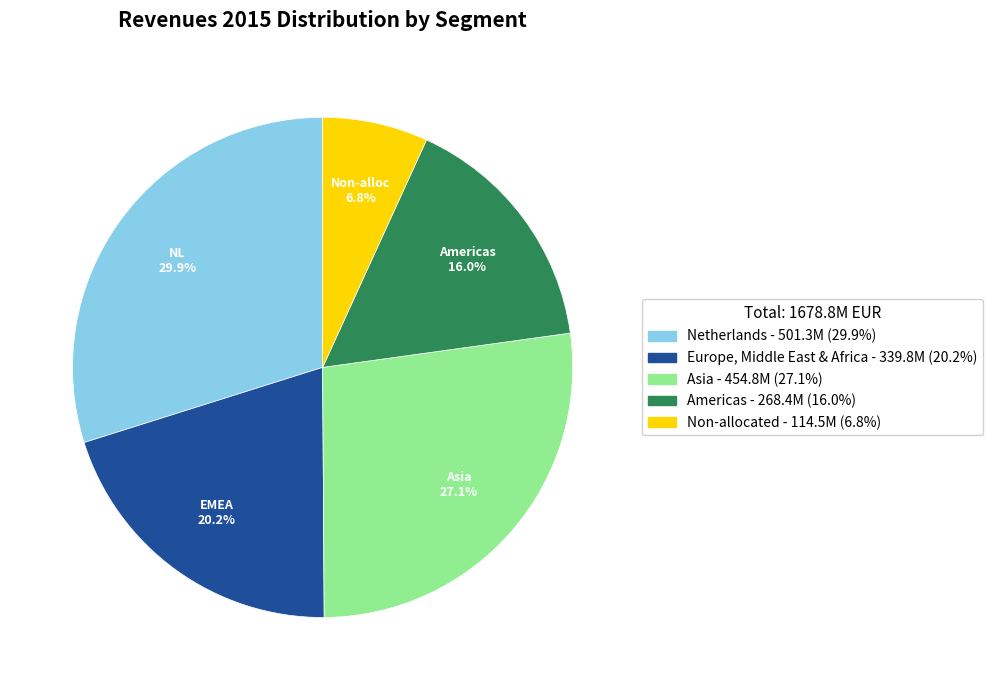

Is there any slice that represents more than half of the pie?

No